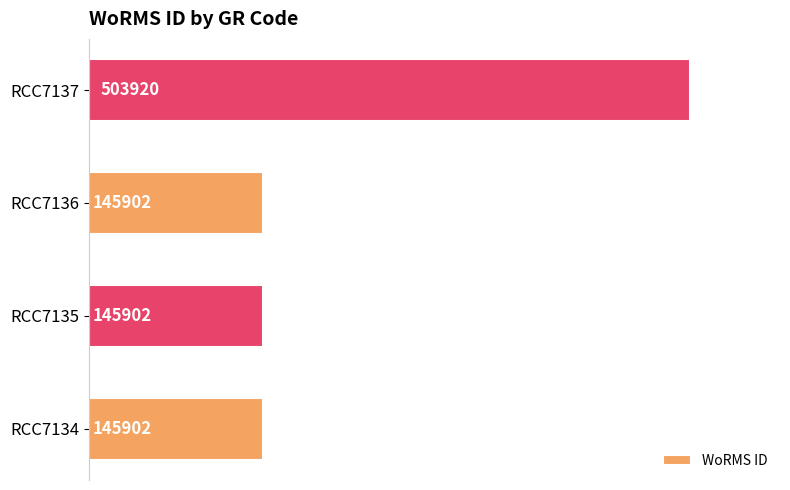

At which category does the chart reach its peak across all series?

RCC7137